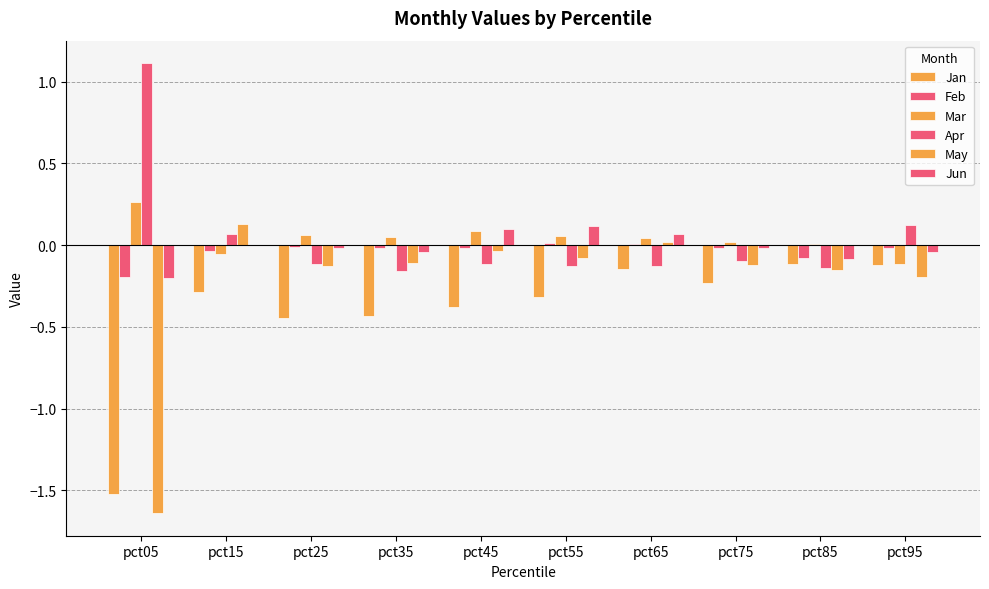

What is the value of the Jan bar at the 3rd from the left?

-0.4